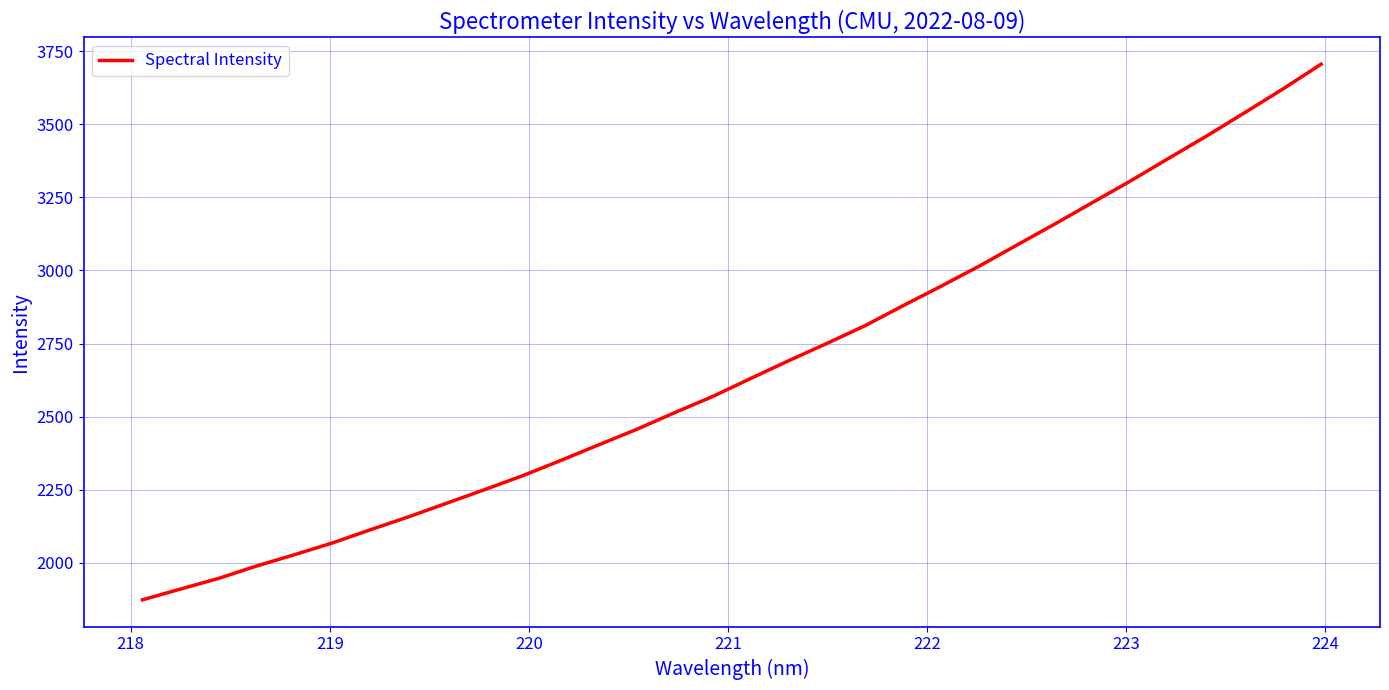

What is the difference between the maximum and minimum values?

1833.5